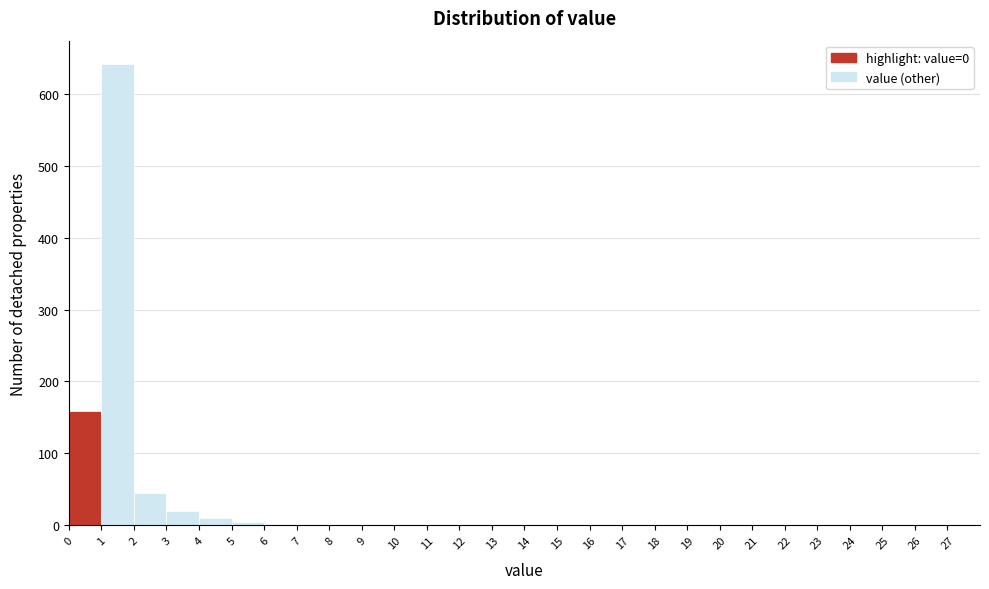

Which range on the x-axis has the tallest bar?

1 to 2